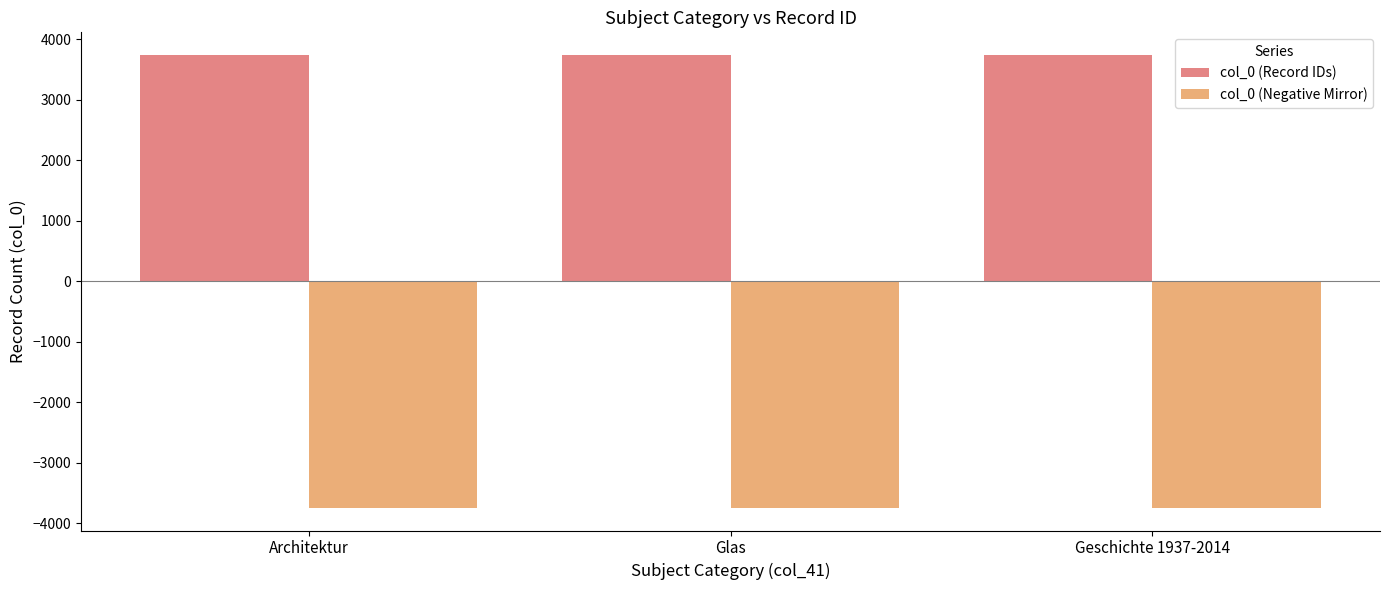

What is the greatest value displayed?

3742